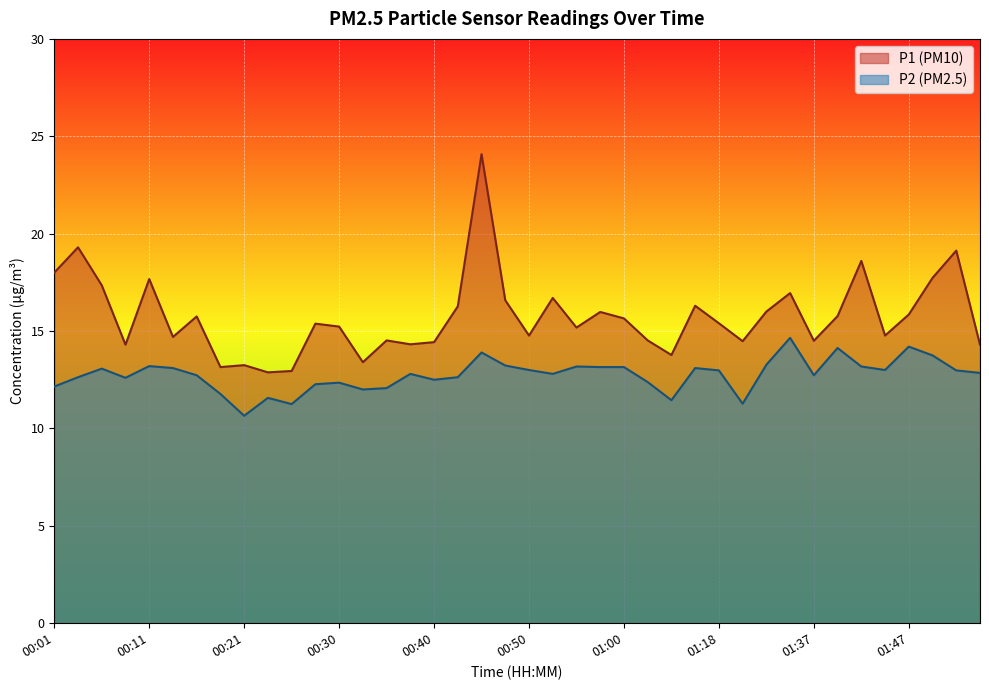

What is the difference between the P2 values at 01:20 and 00:55?

1.9